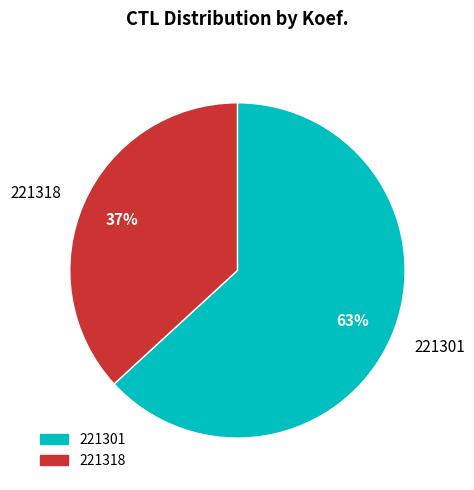

What percentage is the 221301 slice, to the nearest percent?

63%